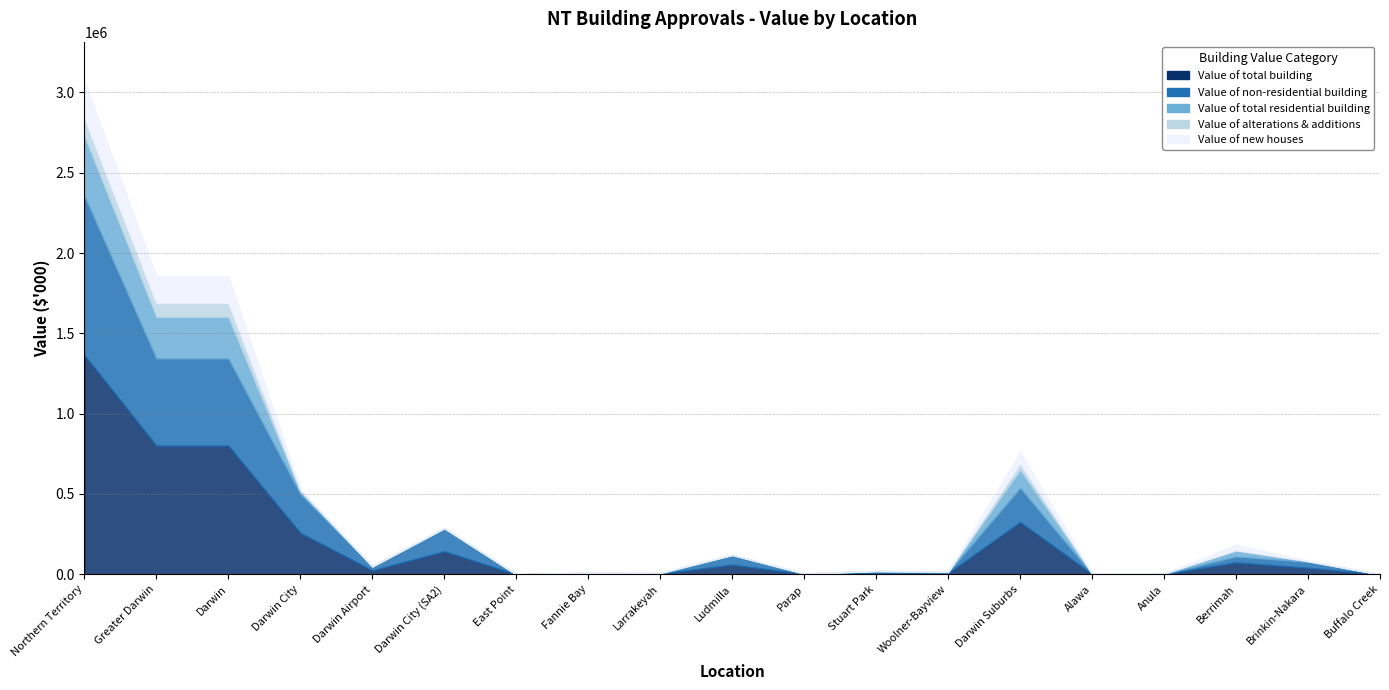

Which series changed the most between Larrakeyah and Anula?

Value of new houses